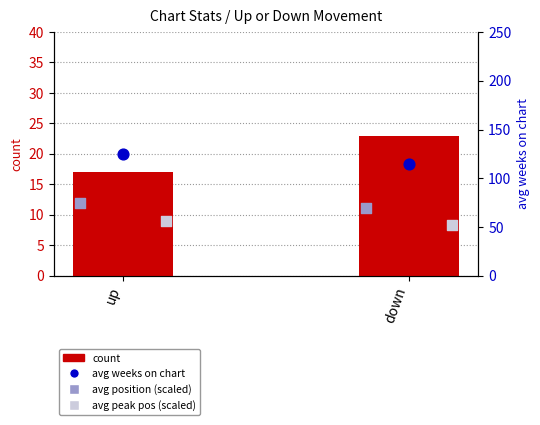

Which series has the widest spread of Y values?

avg weeks on chart